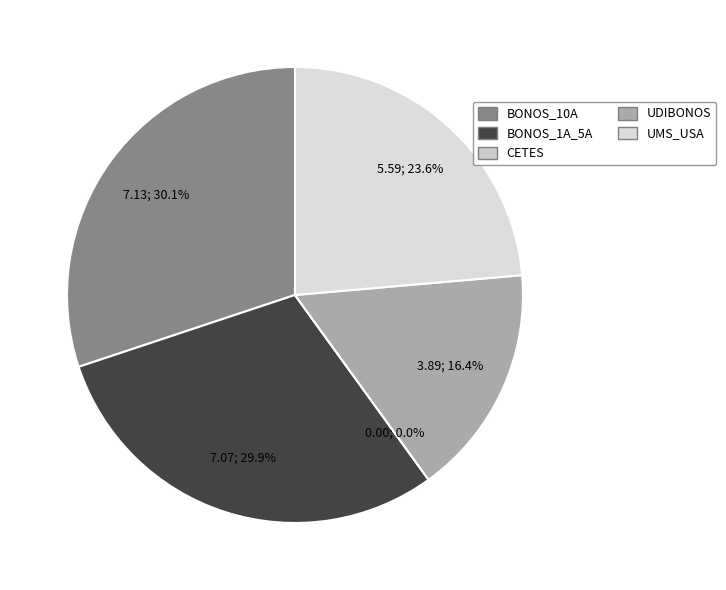

To the nearest percent, what is the difference between the VLMR_MEX_CETES and VLMR_UMS_USA slice percentages?

24%